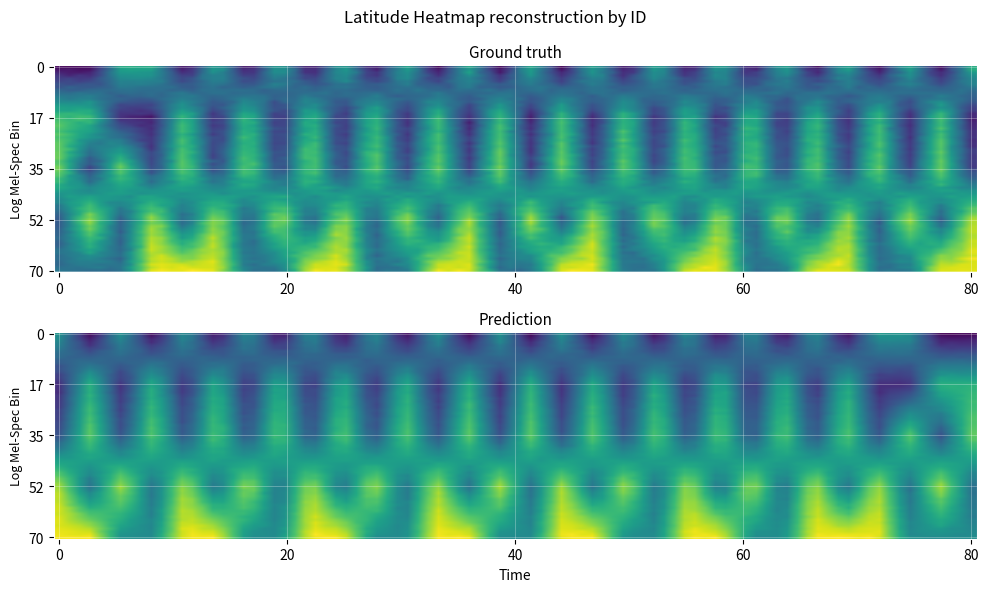

The value of 229869 at 25 is 41.1. True or false?

True